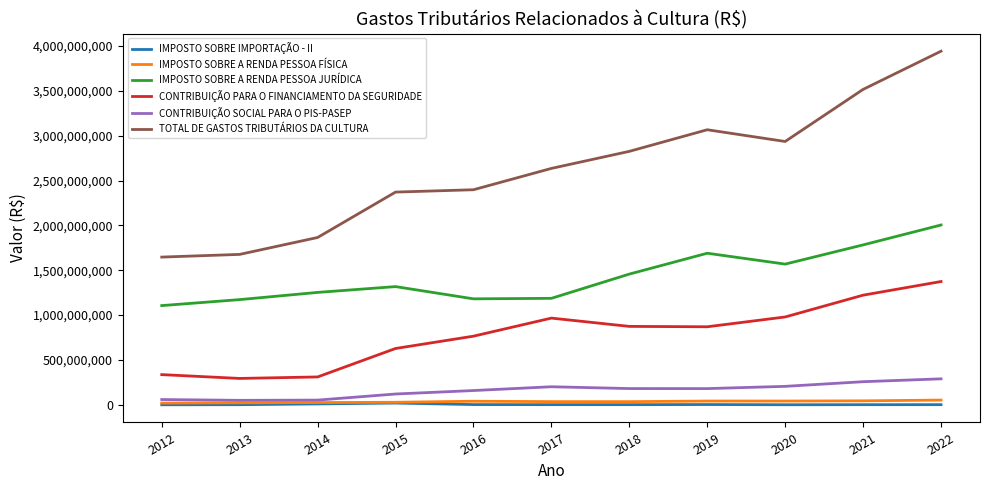

The value of CONTRIBUIÇÃO PARA O FINANCIAMENTO DA SEGURIDADE at 2015 is 627634865.1. True or false?

True